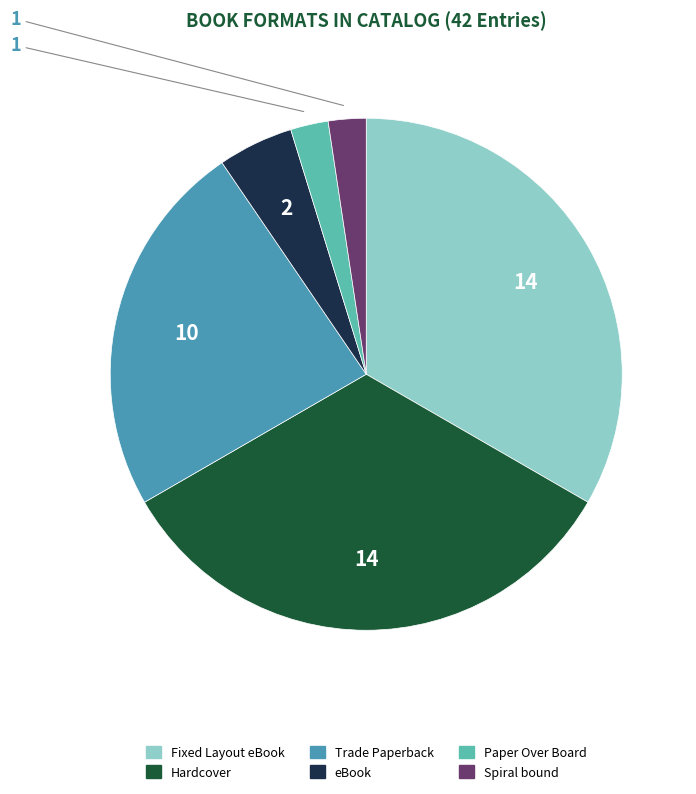

The Hardcover slice represents 33% of the pie. True or false?

True